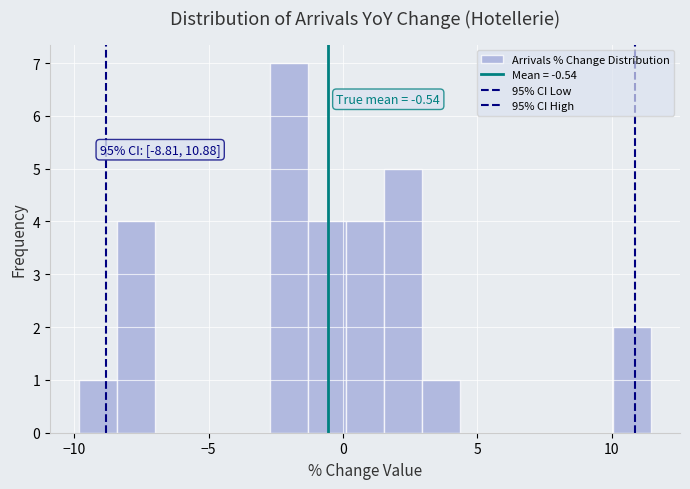

Read against the x-axis, roughly where is the centre of the tallest bar?

-2.0